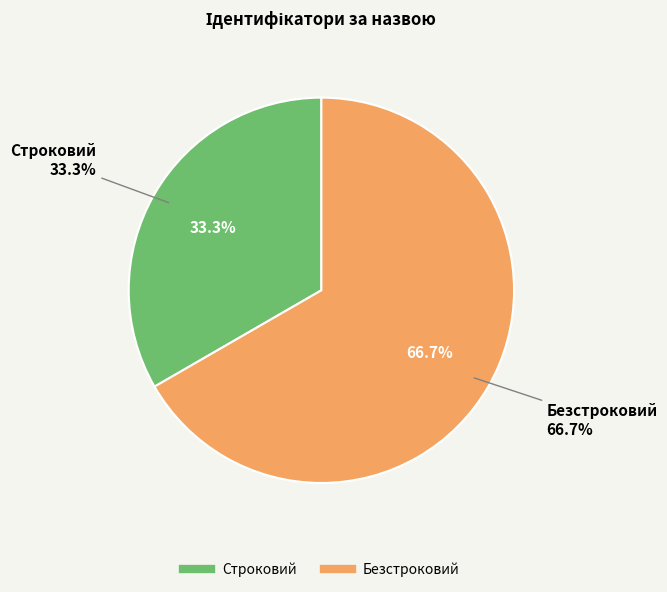

Count the number of slices in the pie.

2